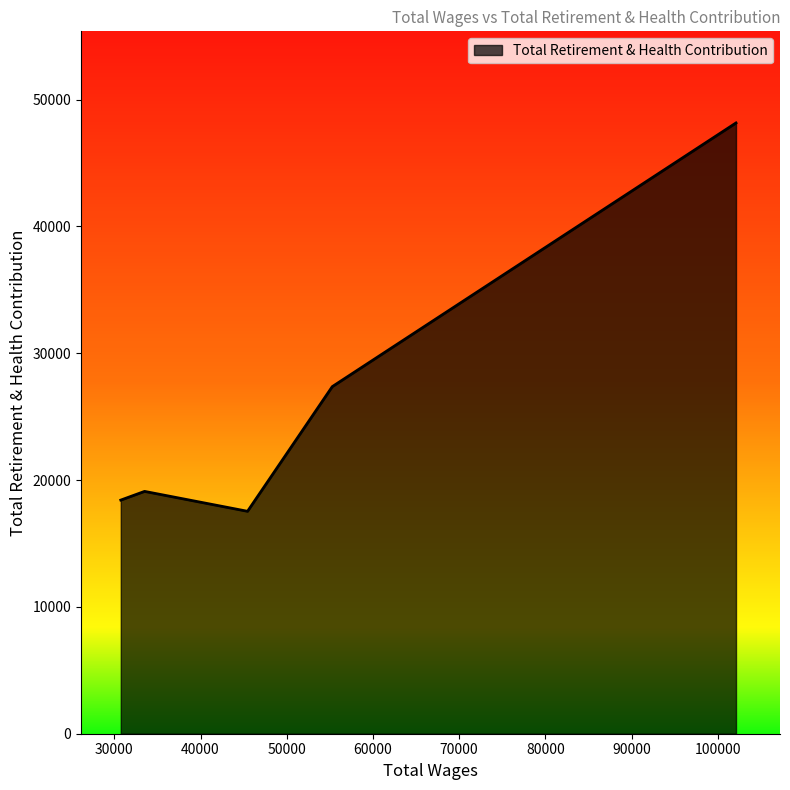

Does the chart display data point markers on the line(s)?

No